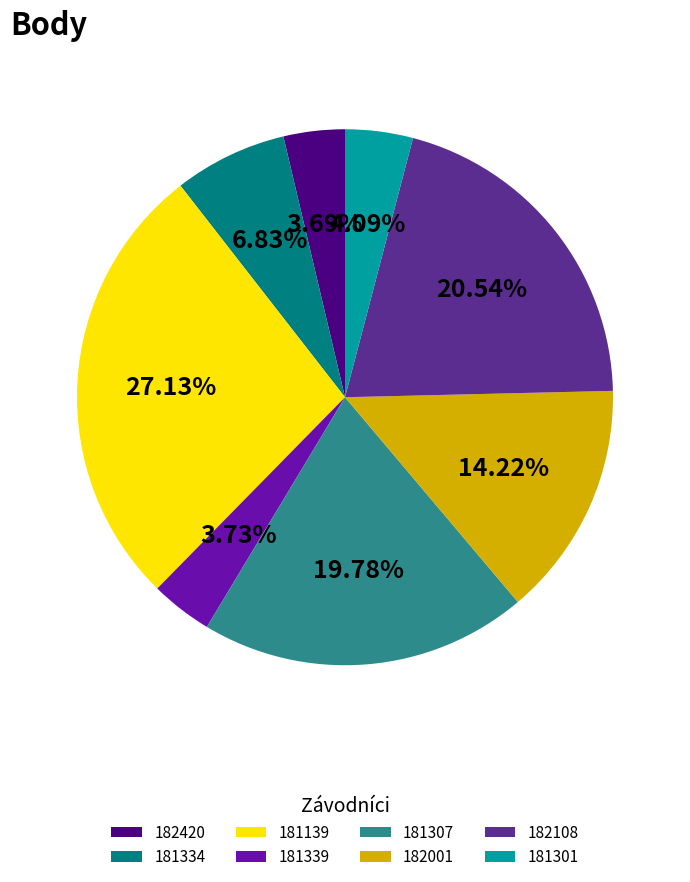

What is the ratio of the value at 181339 to the value at 182001?

0.3